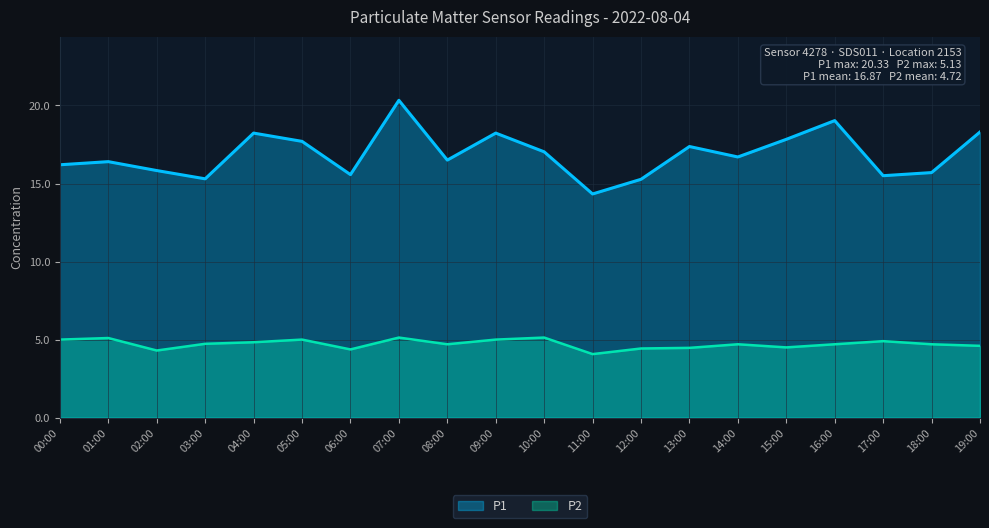

The value of P2 at 13:00 is 4.5. True or false?

True